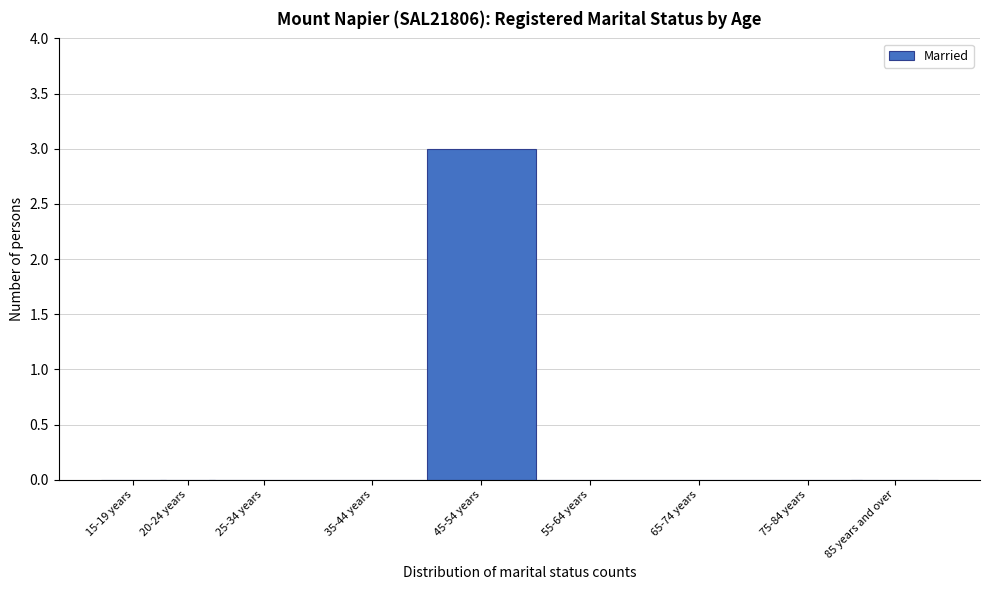

Reading right to left, extract all data points from this chart.

85 years and over=0	75-84 years=0	65-74 years=0	55-64 years=0	45-54 years=3	35-44 years=0	25-34 years=0	20-24 years=0	15-19 years=0